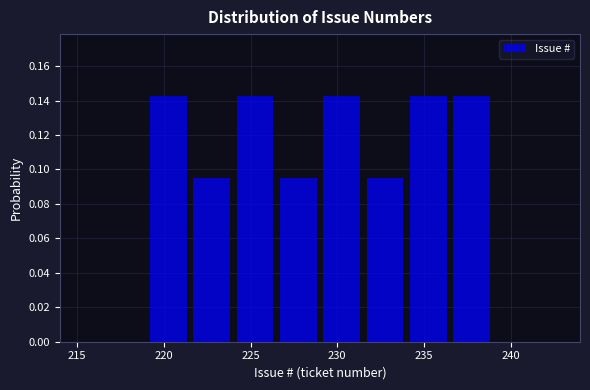

Reading left to right, list every bar in this chart as the range it spans on the x-axis followed by its height. The values are not printed on the chart, so give them approximately, as read against the axis.

219.0 to 221.5: 0.142
221.5 to 224.0: 0.096
224.0 to 226.5: 0.142
226.5 to 229.0: 0.096
229.0 to 231.5: 0.142
231.5 to 234.0: 0.096
234.0 to 236.5: 0.142
236.5 to 239.0: 0.142